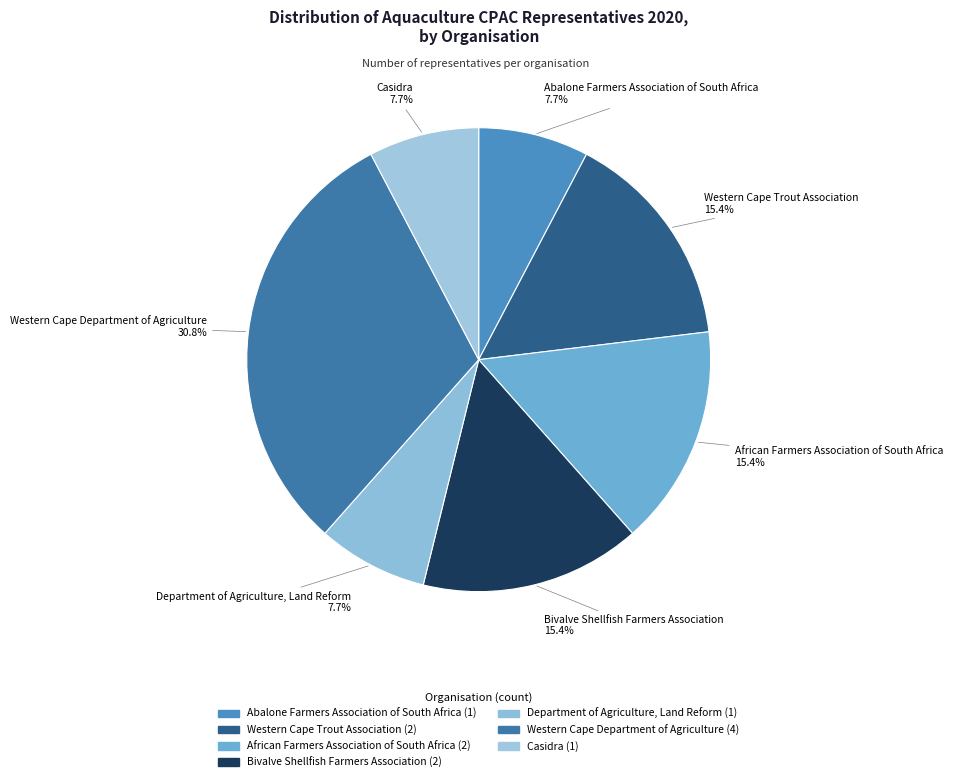

What is the ratio of the value at Bivalve Shellfish Farmers Association to the value at African Farmers Association of South Africa?

1.0